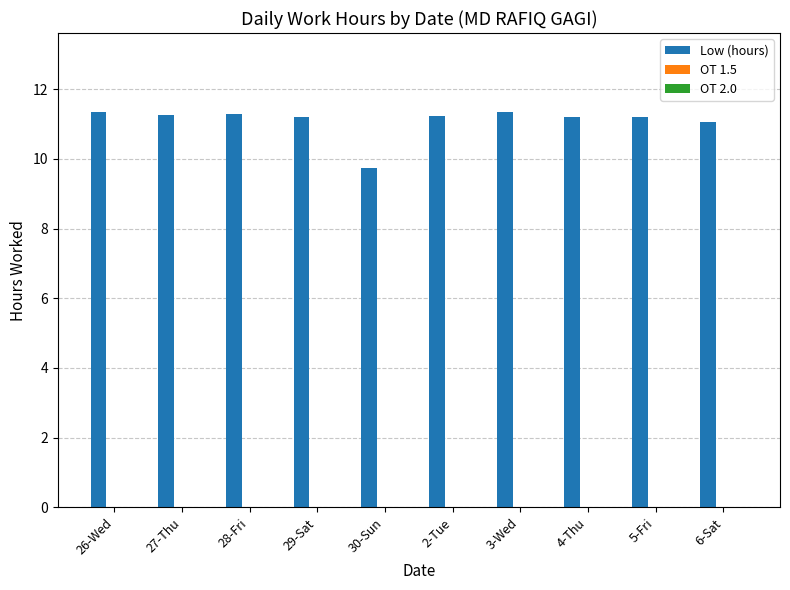

The chart shows a value of 6.6 at 26-Wed. True or false?

False